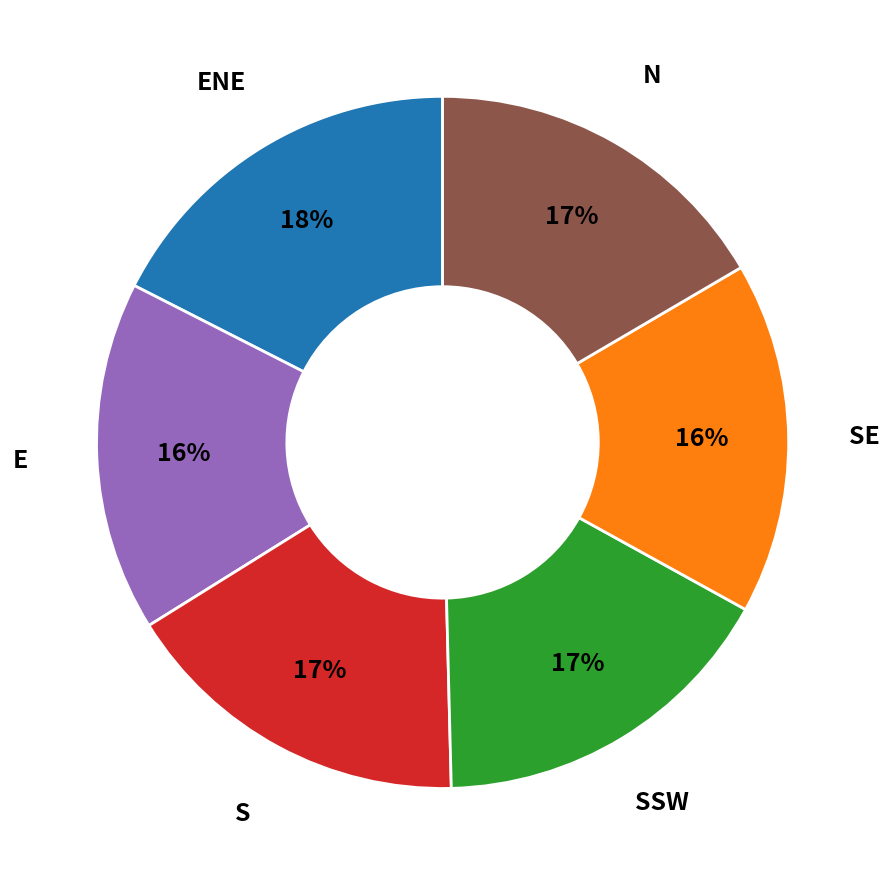

Is there any slice that represents more than half of the pie?

No